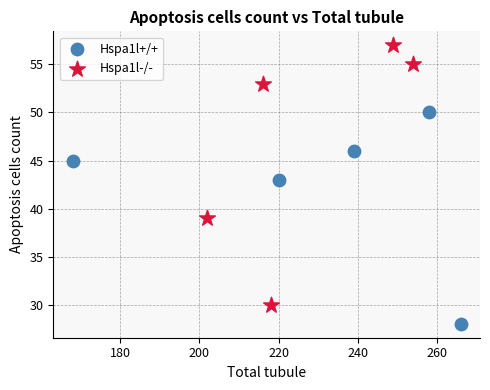

Which series reaches the maximum Y coordinate?

Hspa1l-/-